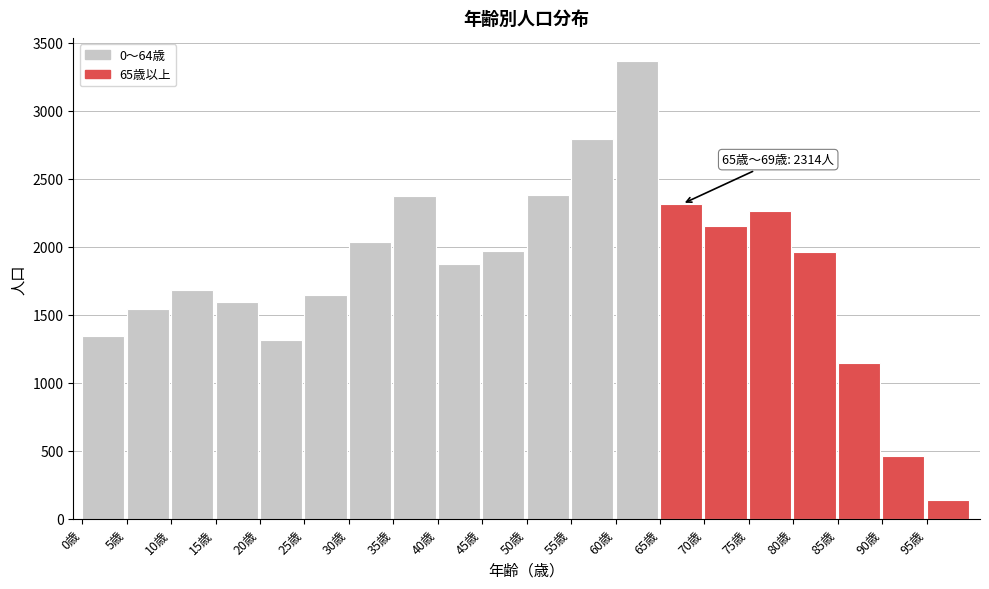

What is the change in value from 25歳 to 50歳?

+730